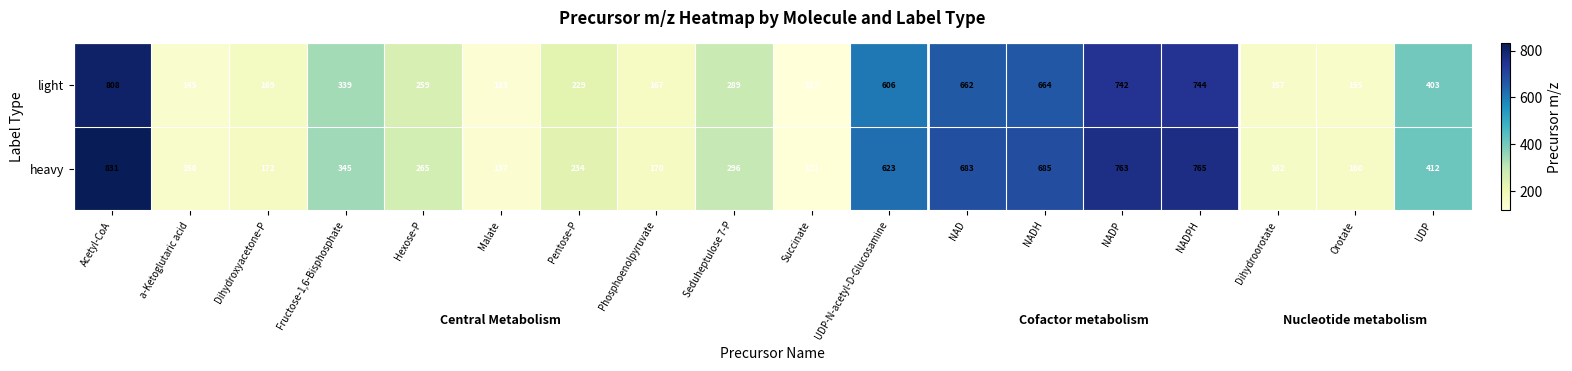

Rank the series by their average value, from highest to lowest.

heavy, light